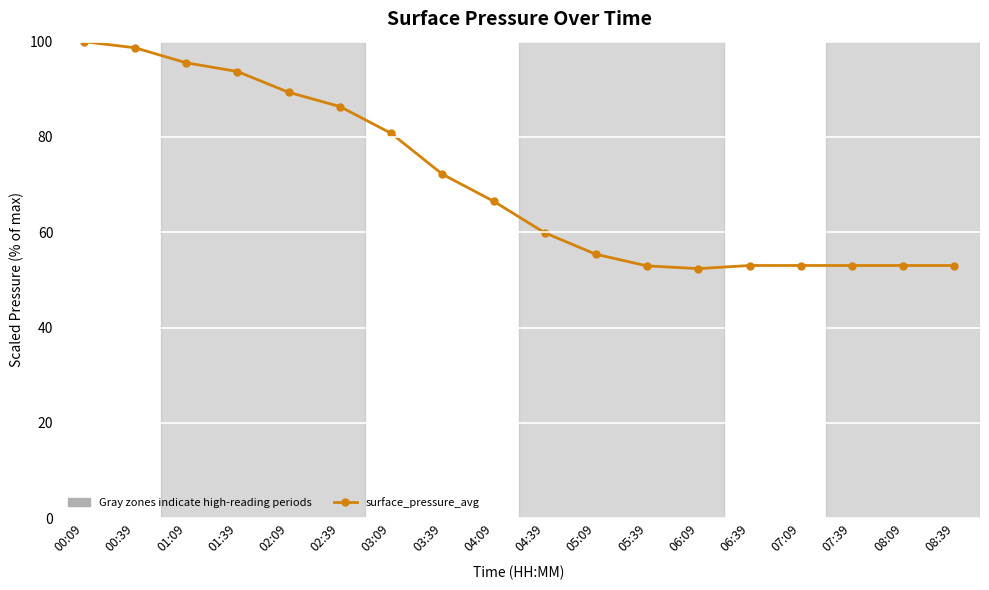

How many lines are shown in the chart?

1